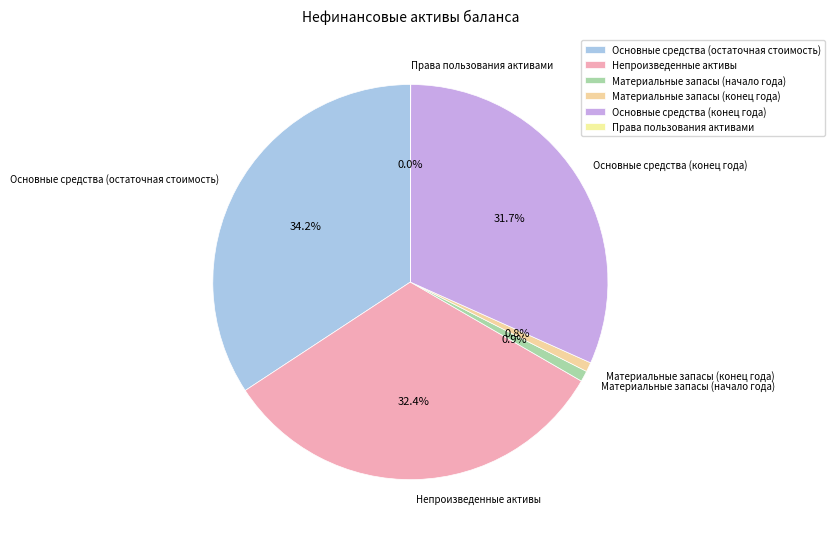

True or false: Основные средства (остаточная стоимость) accounts for 29% of the total.

False